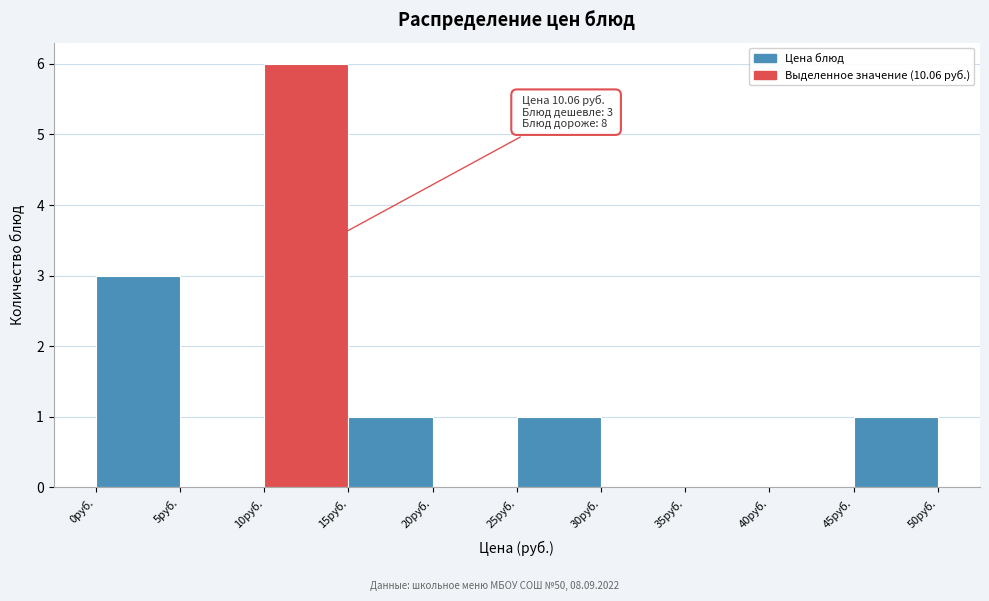

Over which range of the x-axis is the bar tallest?

10 to 15